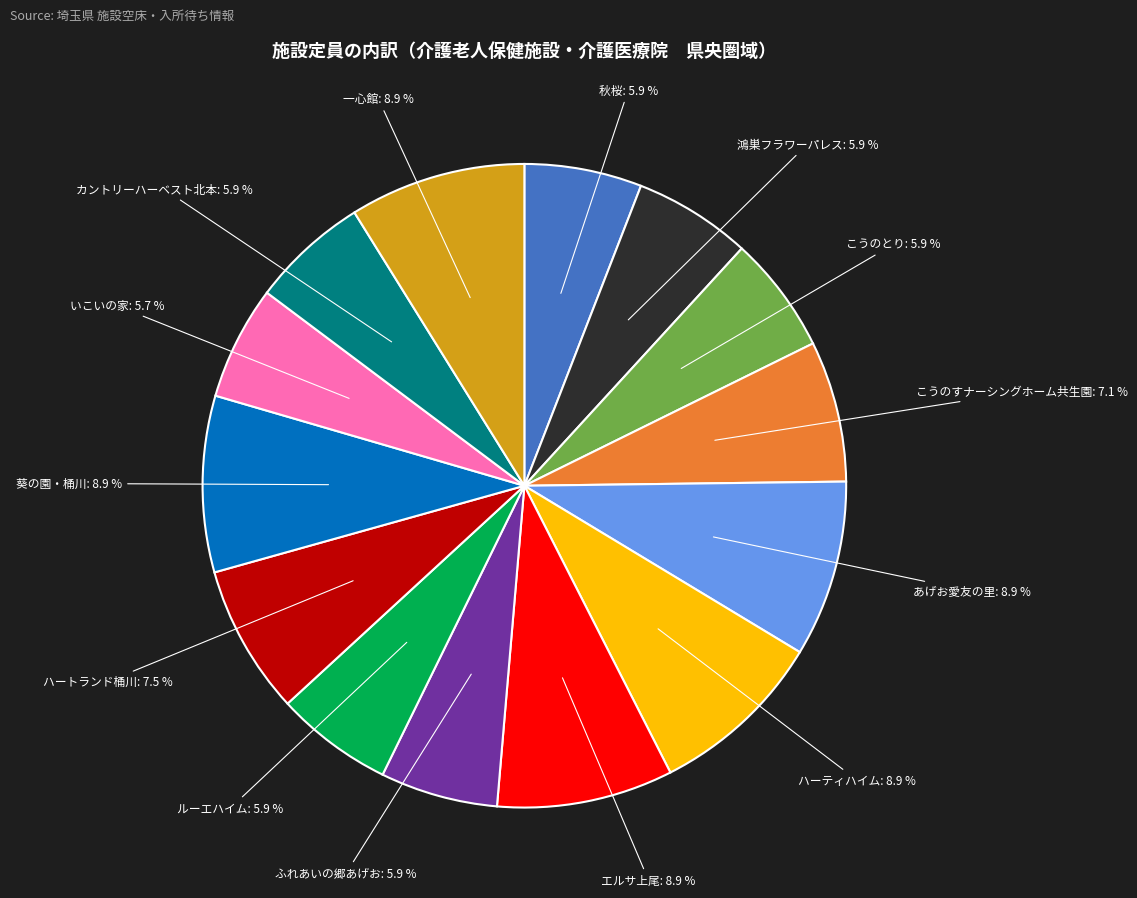

Approximately how many times larger is the value at 秋桜 compared to エルサ上尾?

0.7